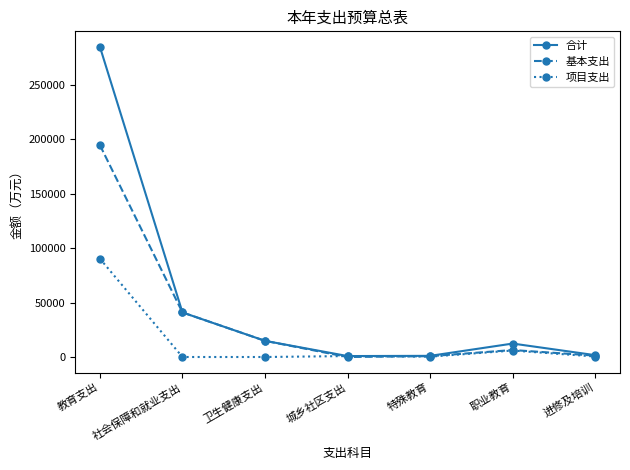

Is the value of 项目支出 at 特殊教育 greater than the value of 合计 at 职业教育?

No